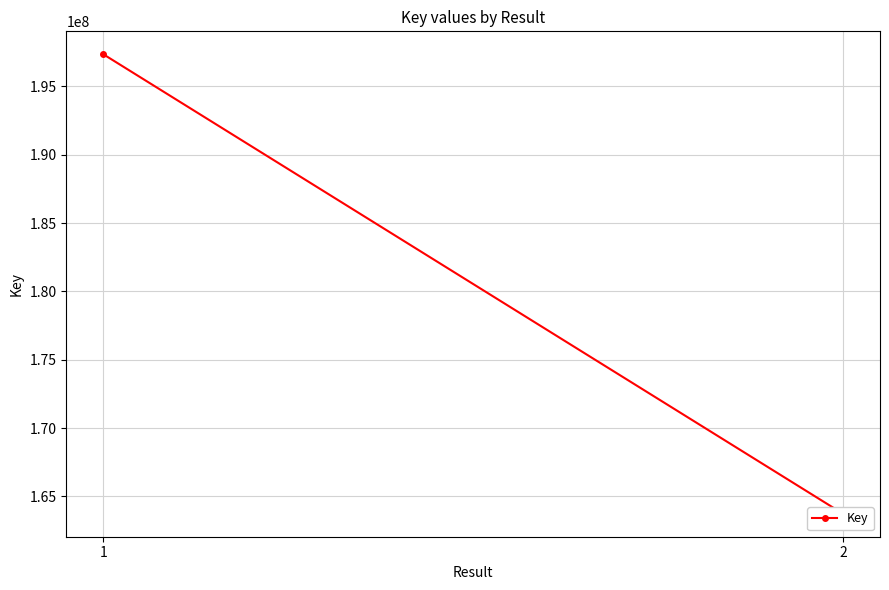

What is the sum of all values?

361076865